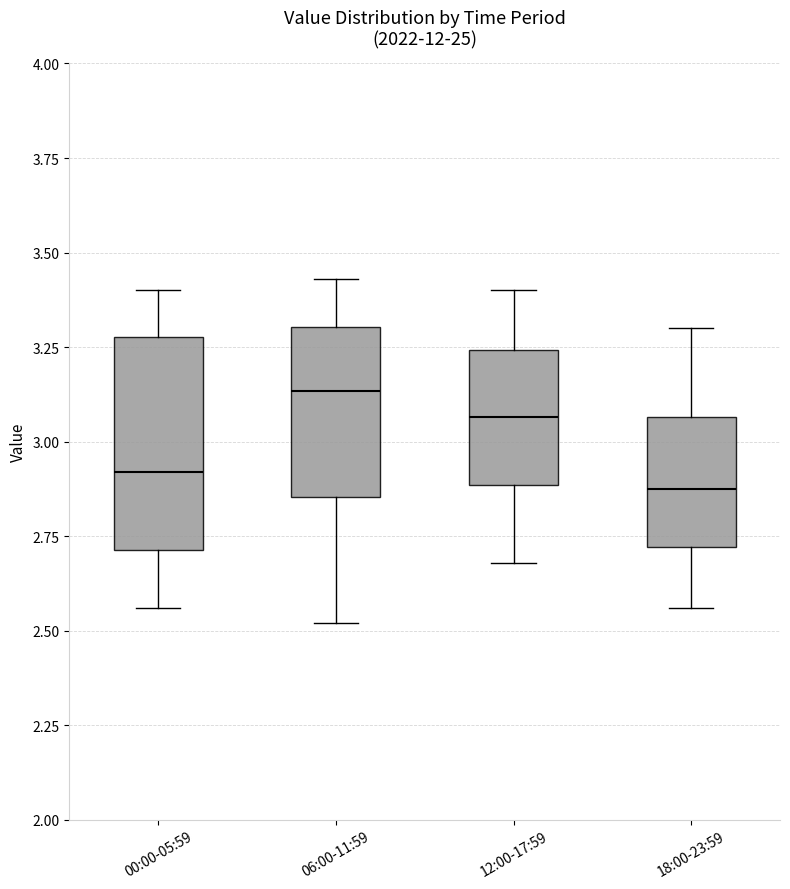

Reading left to right, read every box against the y-axis: the position of its median line, the range the box covers, and the ends of its whiskers. The values are not printed on the chart, so give them approximately, as read against the axis.

00:00-05:59: median 2.90, box 2.70 to 3.30, whiskers 2.55 to 3.40
06:00-11:59: median 3.15, box 2.85 to 3.30, whiskers 2.50 to 3.45
12:00-17:59: median 3.05, box 2.90 to 3.25, whiskers 2.70 to 3.40
18:00-23:59: median 2.90, box 2.70 to 3.05, whiskers 2.55 to 3.30